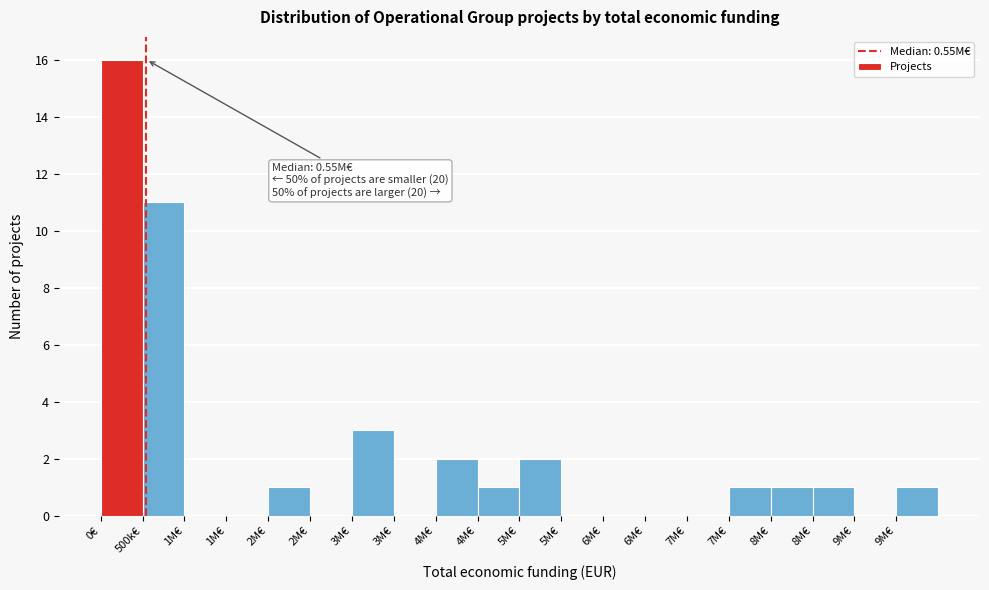

Count the number of data series in this chart.

1